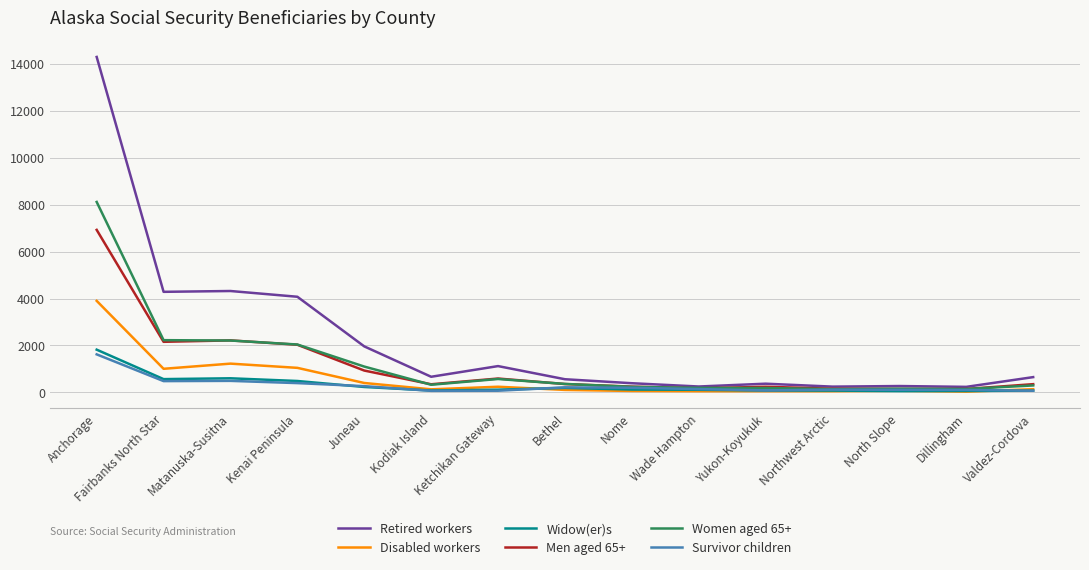

The Retired workers series shows 390 at Nome. True or false?

True